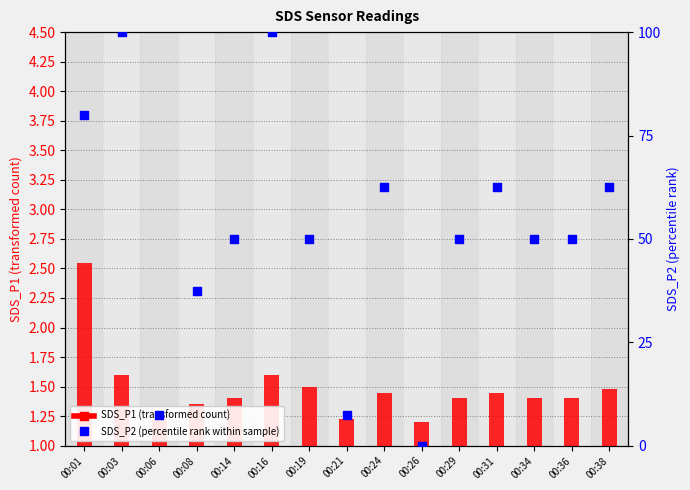

What are all the series names shown in the legend?

SDS_P1, SDS_P2